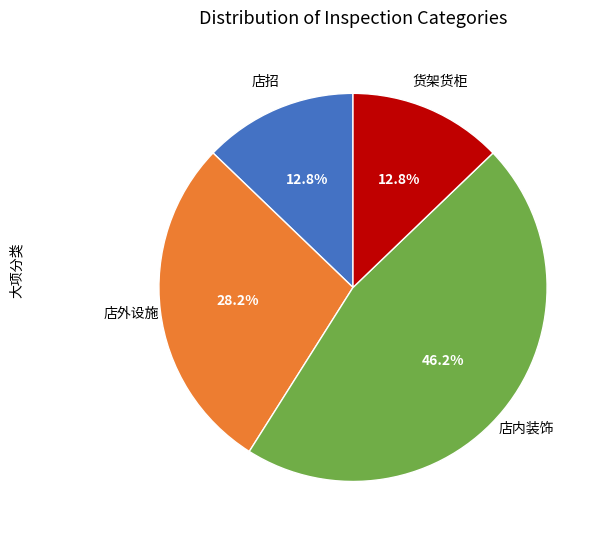

Is there a majority slice in this chart?

No